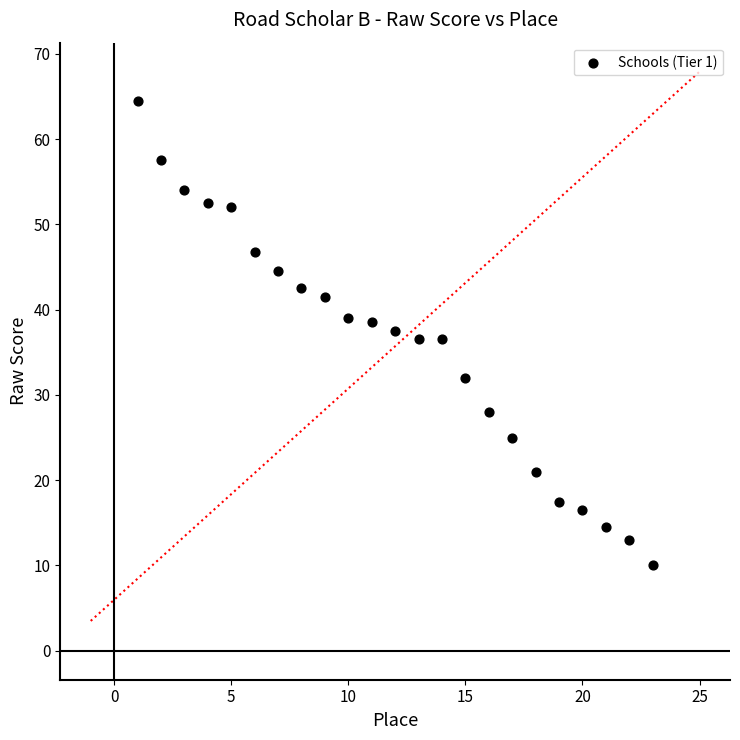

What is the range of X values (max minus min)?

22.0